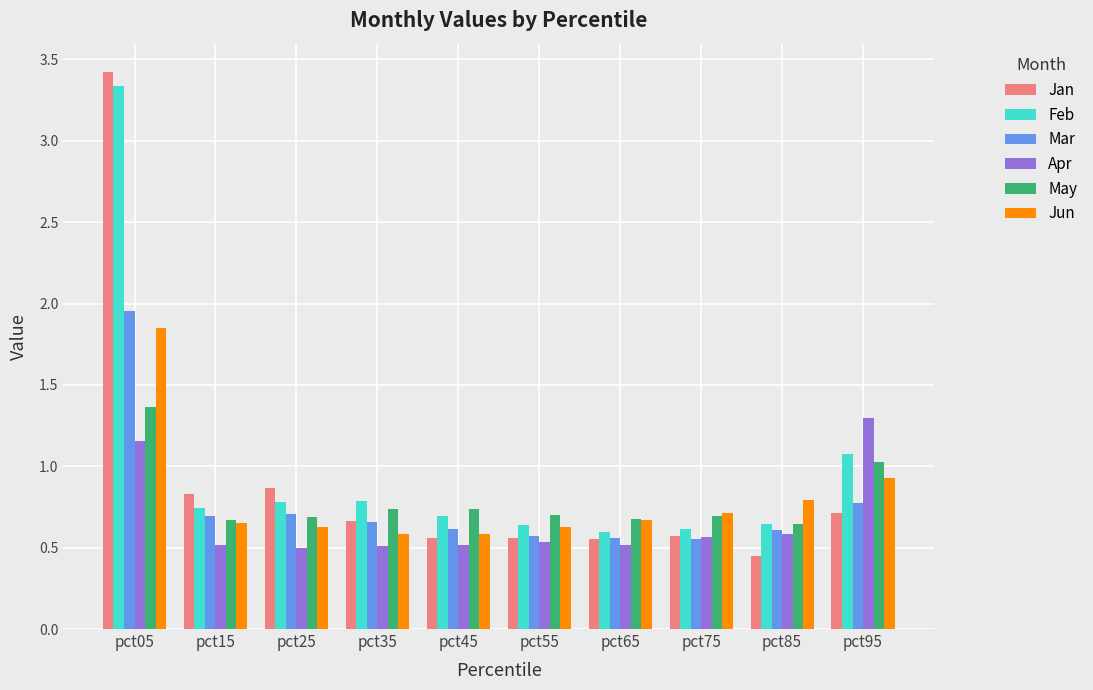

Are the bars horizontal?

No